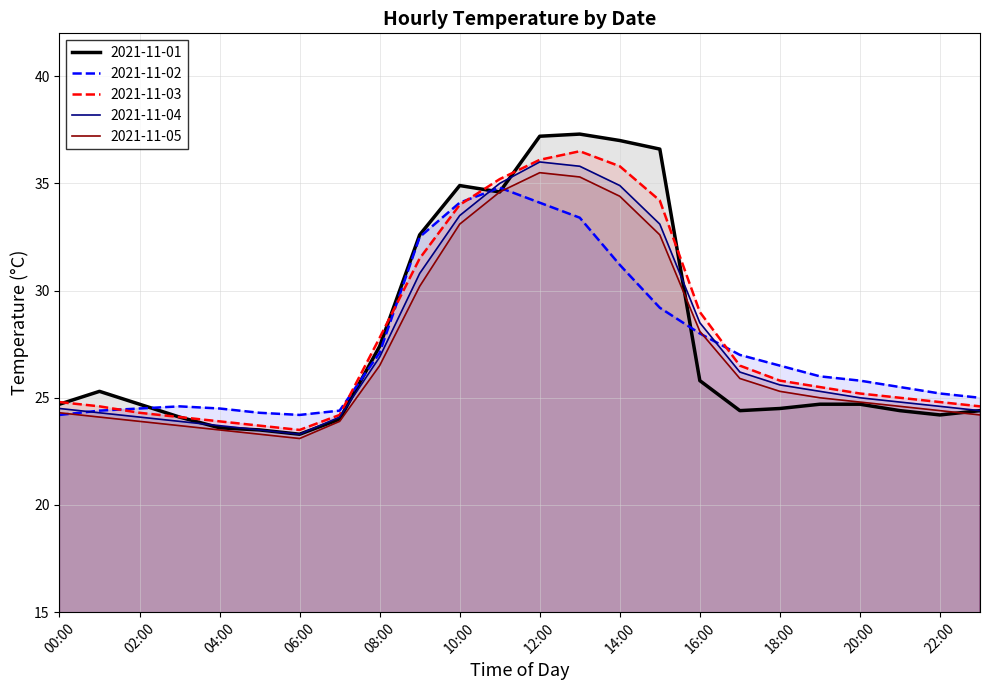

Which series has the largest range (max minus min)?

2021-11-01